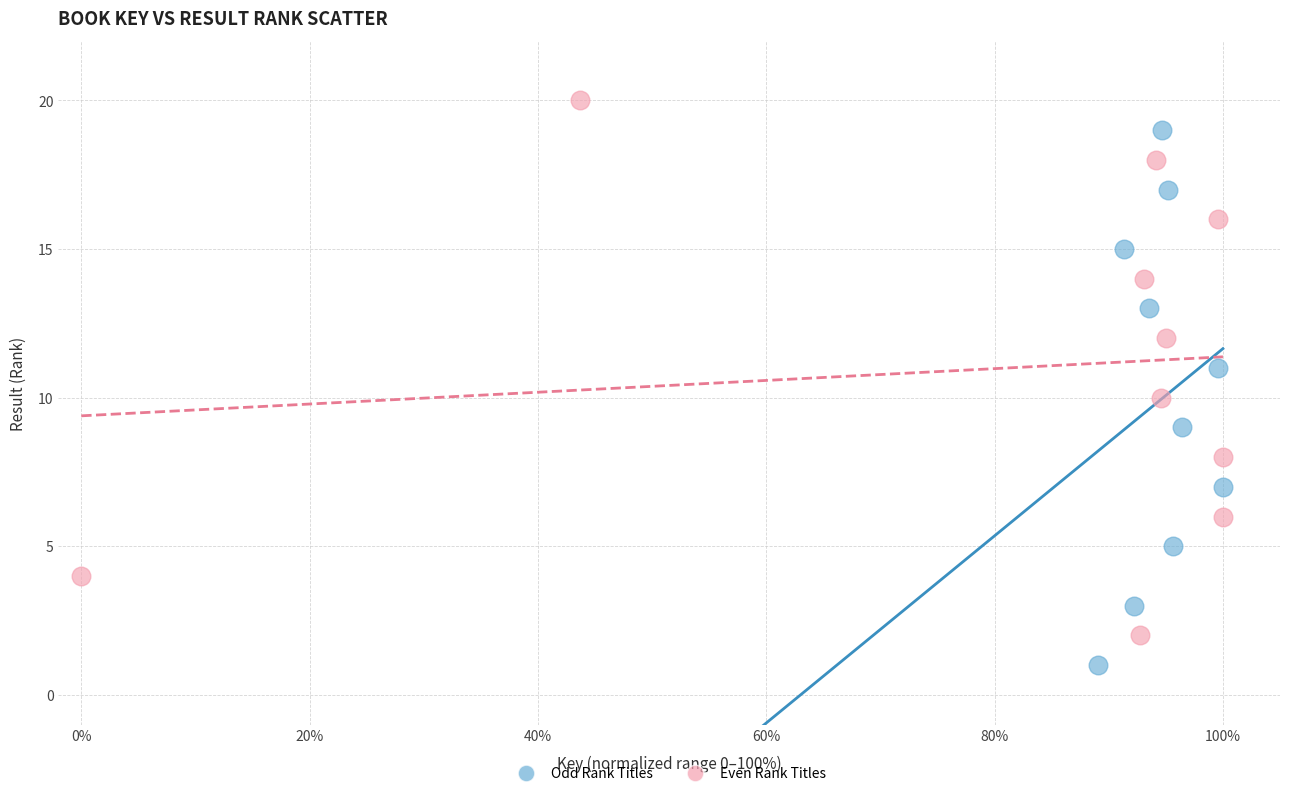

Which series contains the highest Y value?

Even Rank Titles